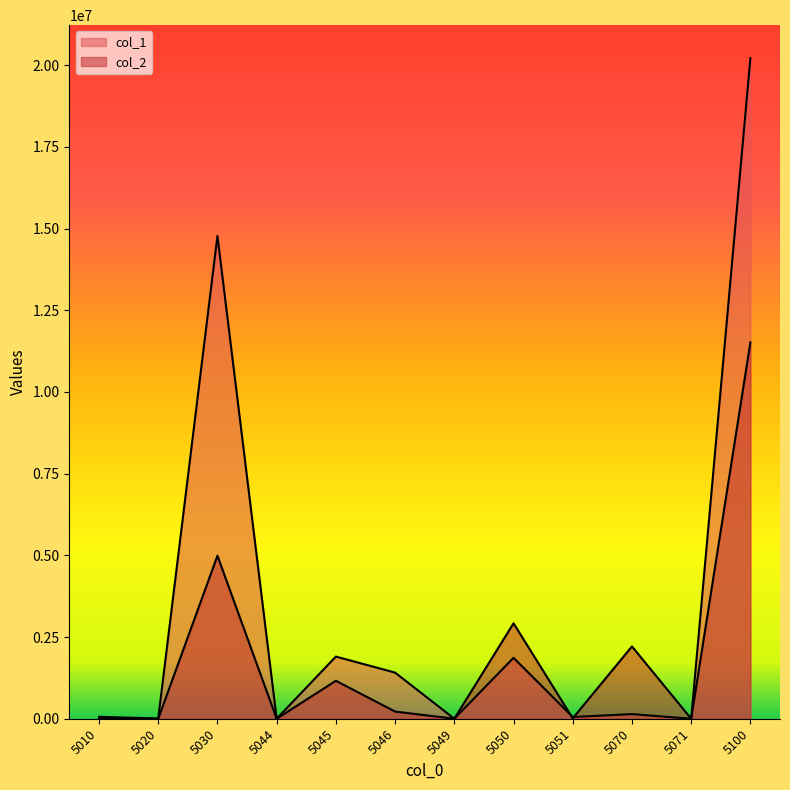

How many lines are shown in the chart?

2